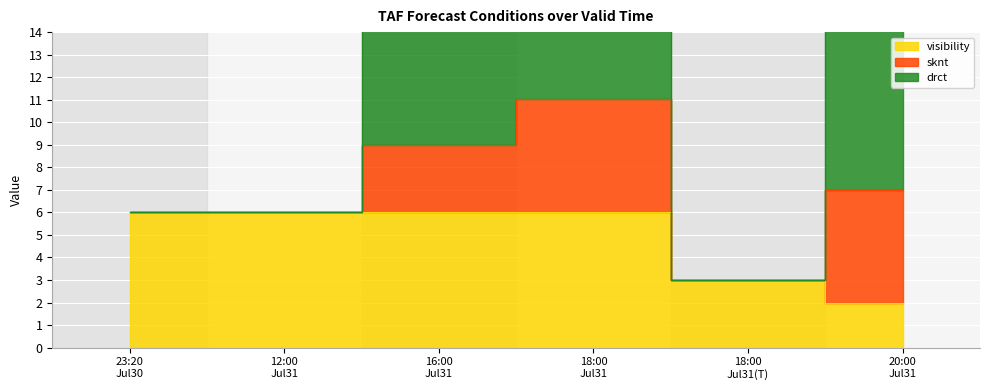

What is the lowest value of the visibility series?

2.0